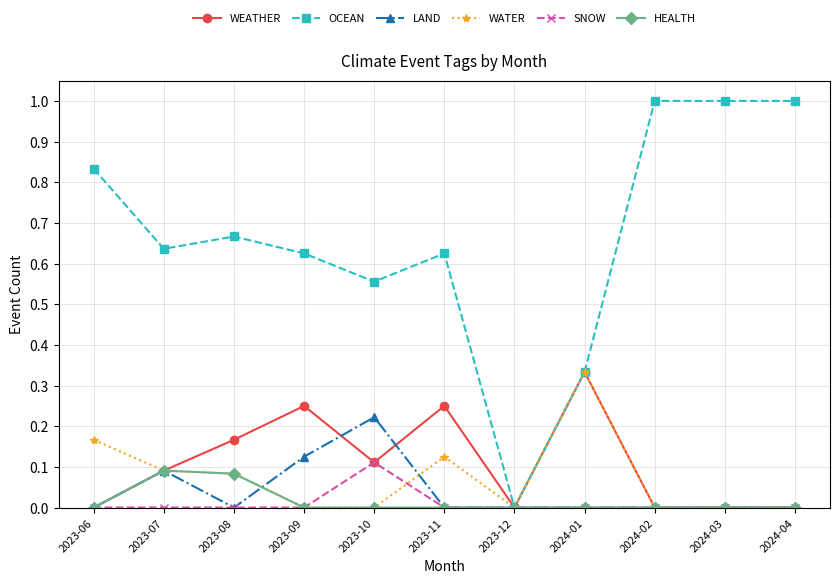

True or false: OCEAN has more than 0 points higher than both neighbors.

True